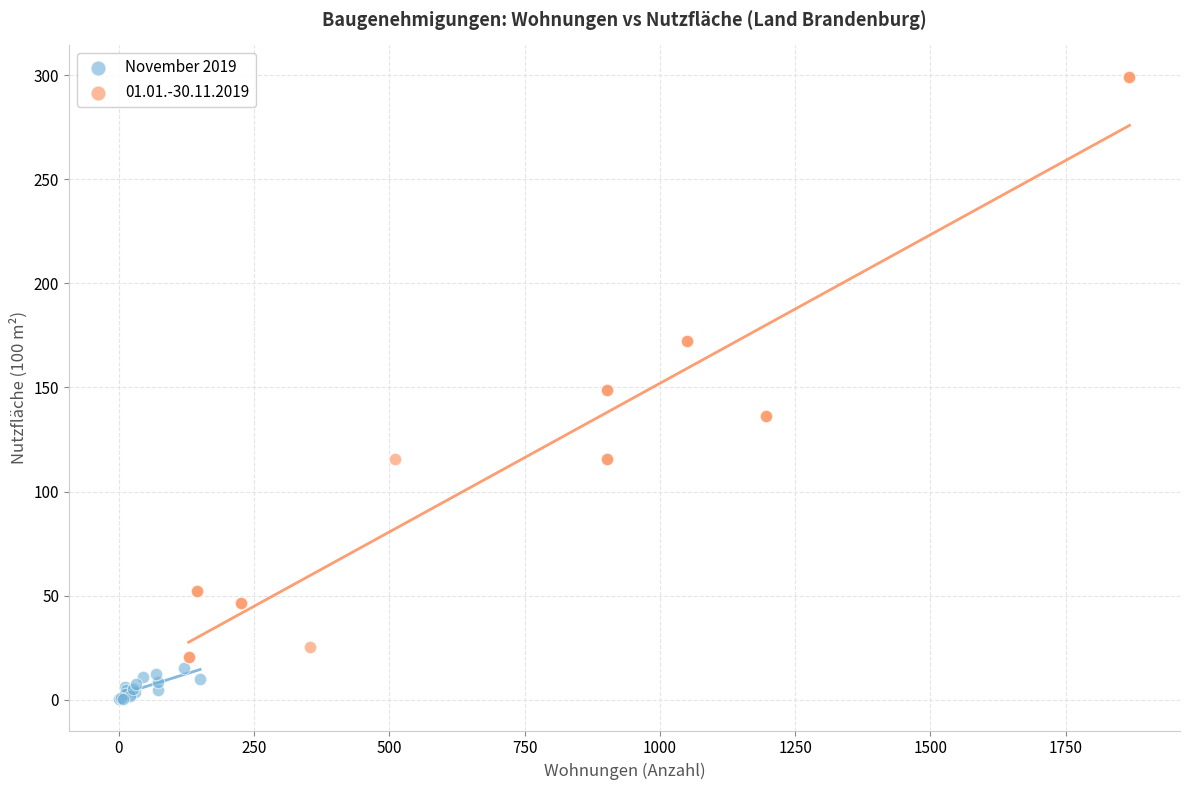

Which series reaches the maximum Y coordinate?

01.01.-30.11.2019